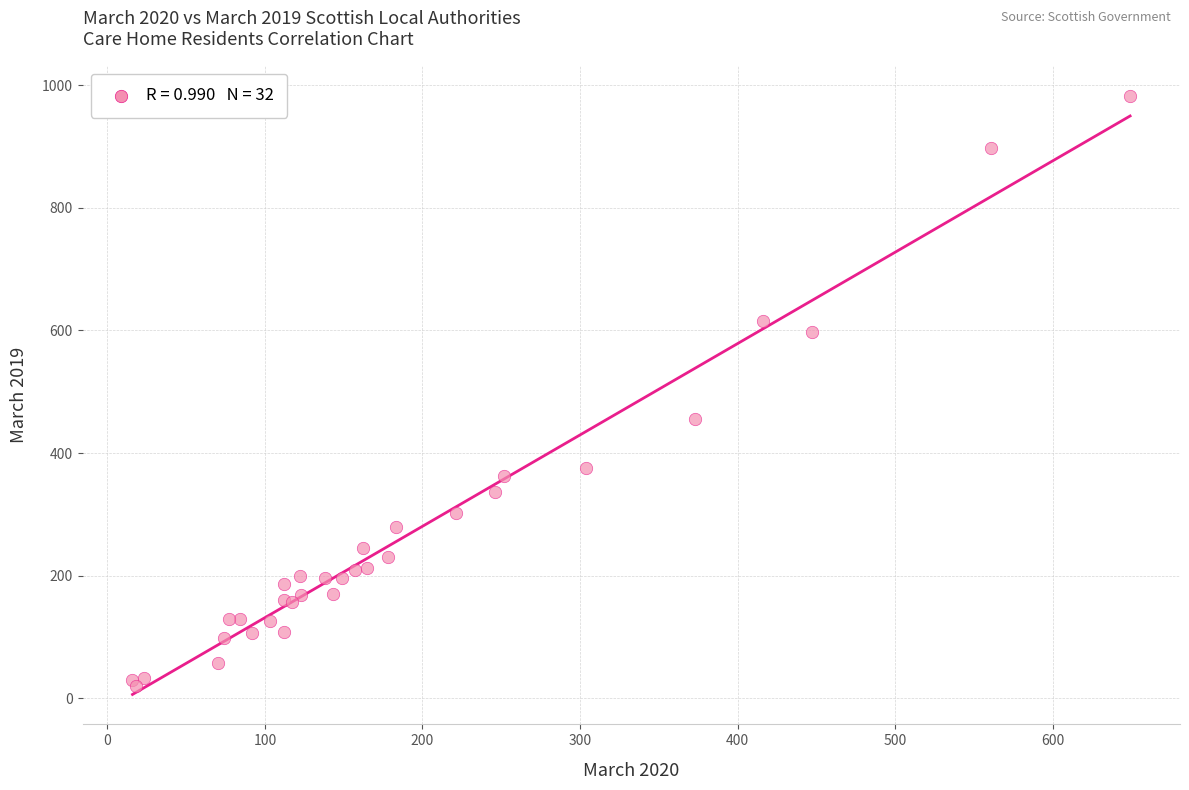

What Y value in the scatter plot is closest to 502?

456